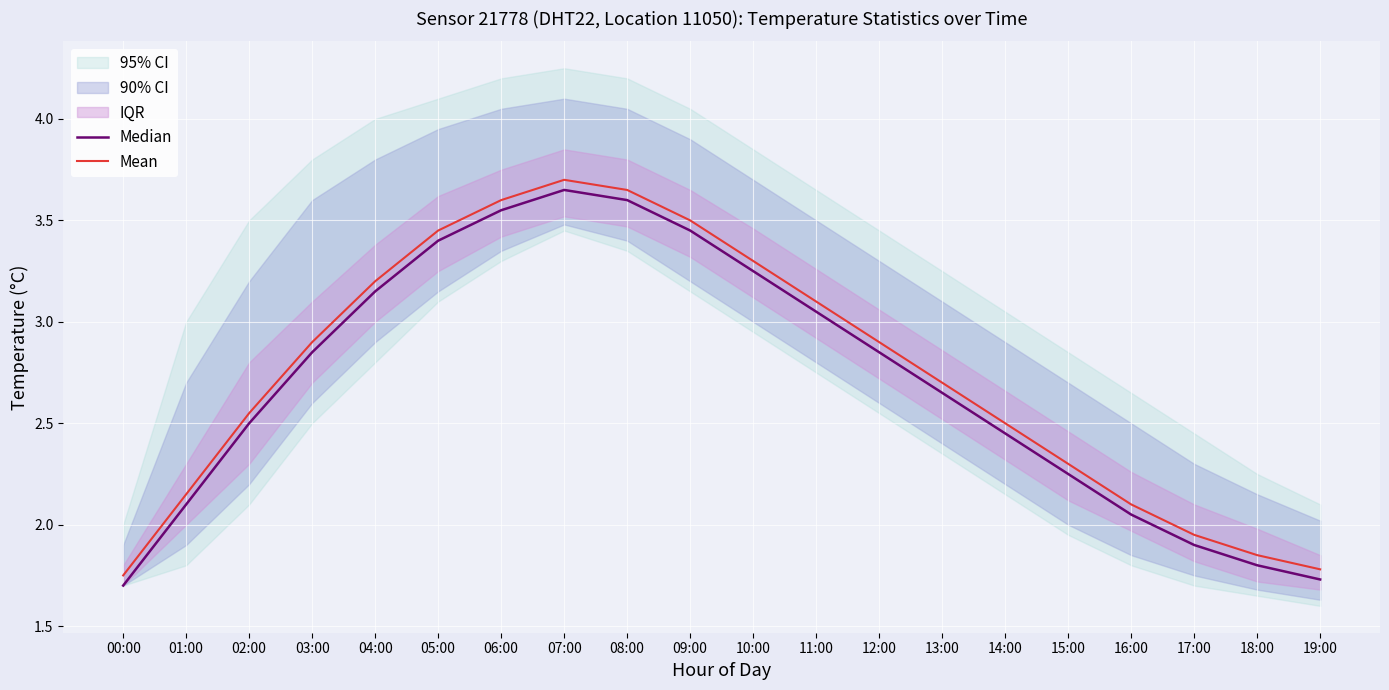

True or false: Mean and Median intersect in this chart.

False